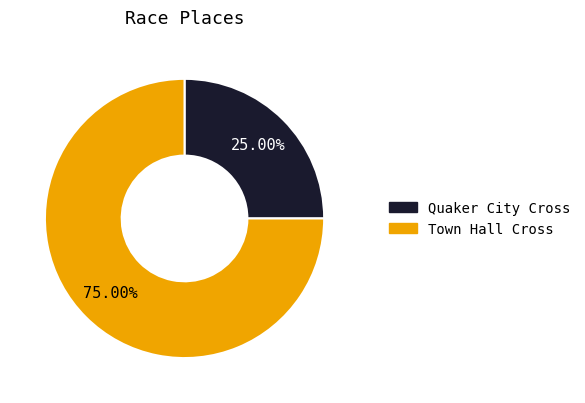

To the nearest percent, what is the combined percentage of Town Hall Cross and Quaker City Cross?

100%